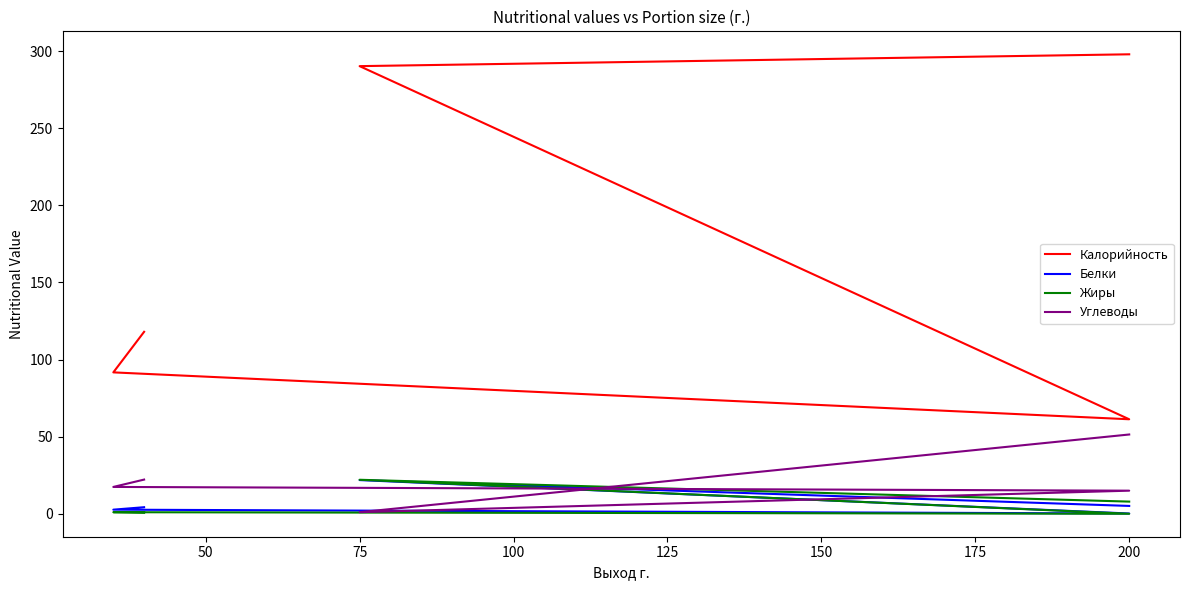

What is the smallest value displayed?

0.1